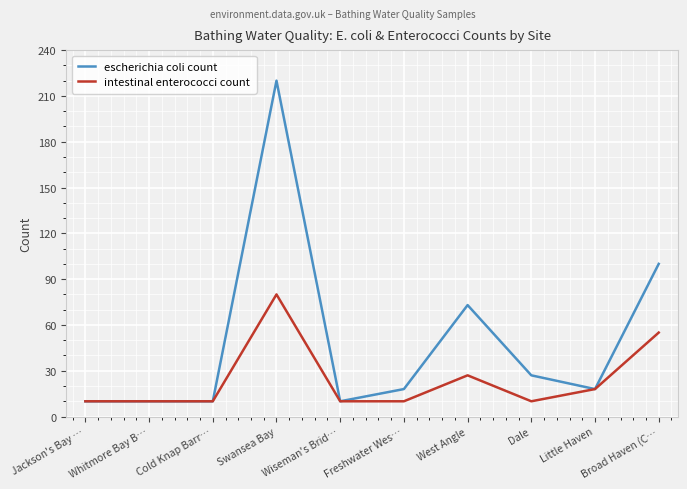

Where is escherichia coli count nearest to the value 115?

Broad Haven (C…